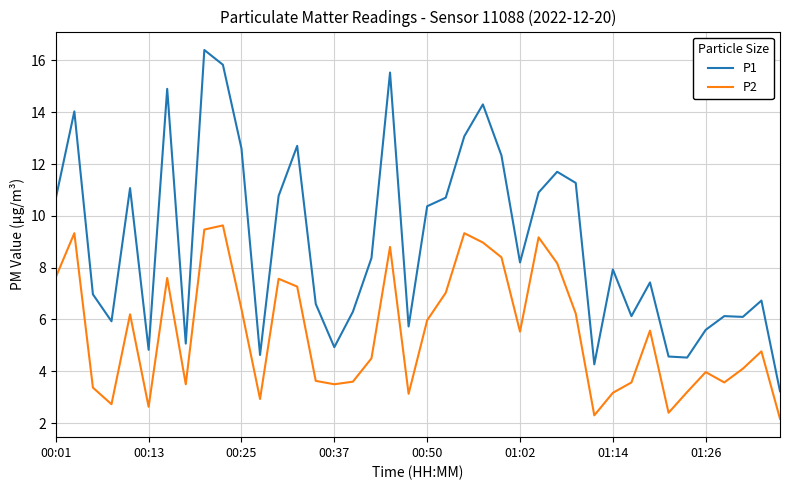

Rank the series by their average value, from highest to lowest.

P1, P2